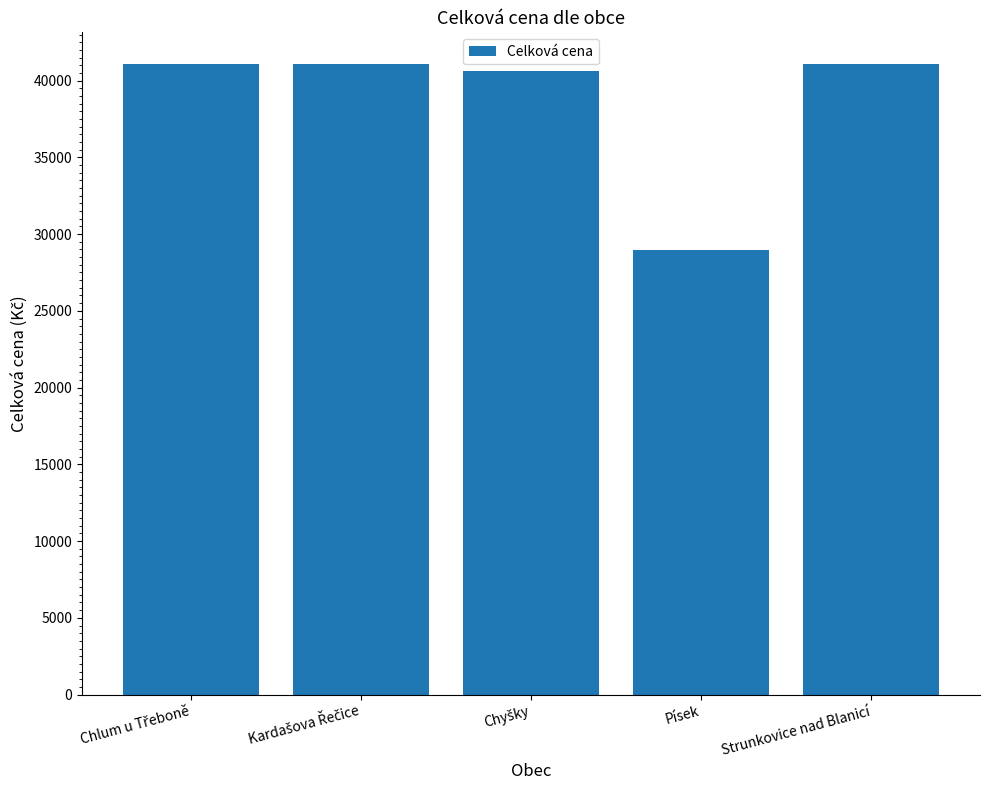

How many data points are above 41089?

3